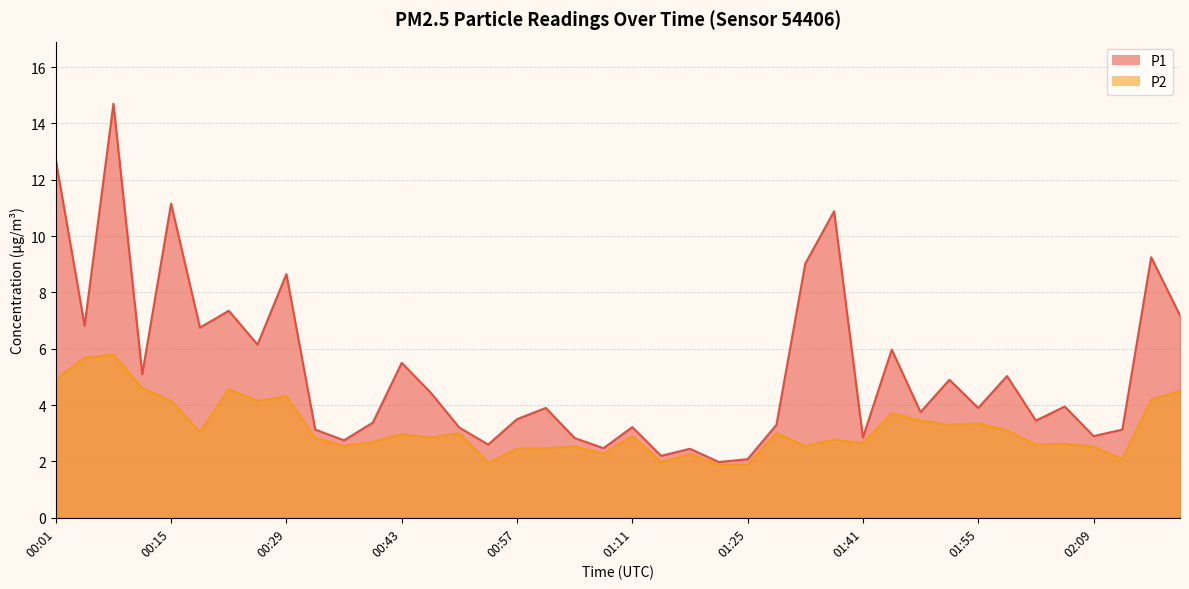

List the series in order of their peak value, lowest first.

P2, P1